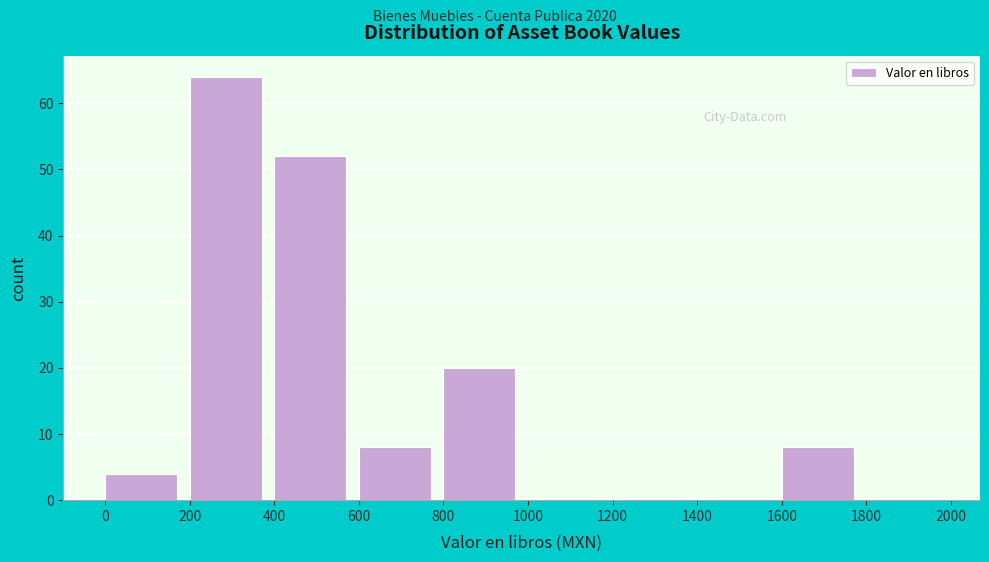

Over which range of the x-axis is the bar tallest?

200 to 400